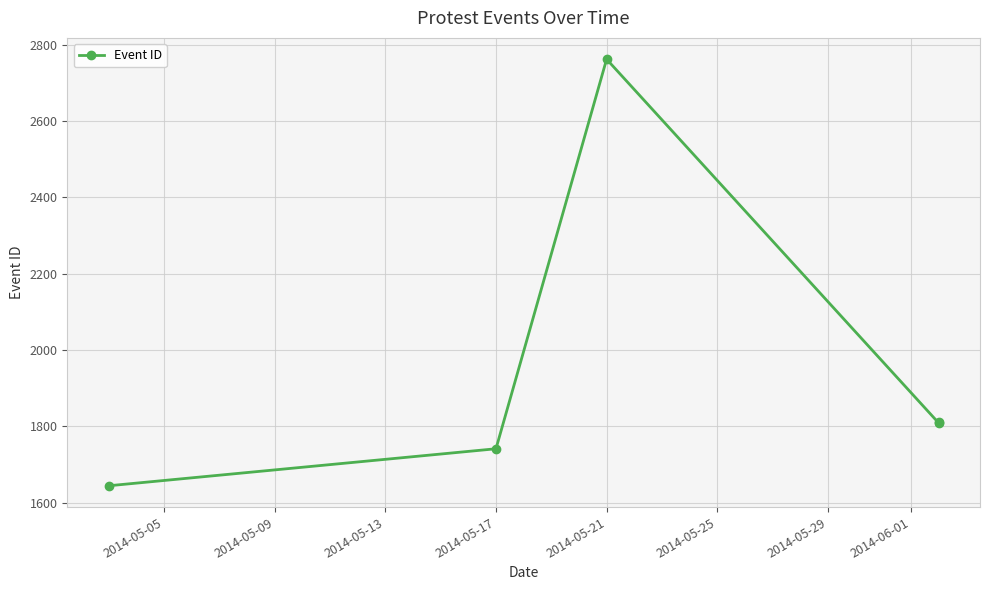

What is the difference between the second highest and second lowest values?

71